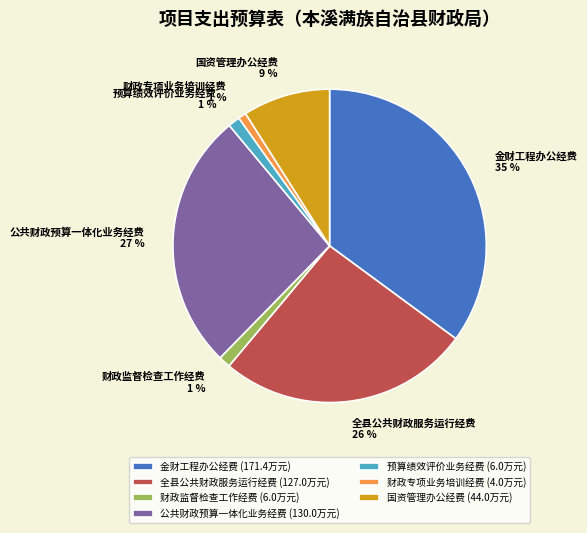

Combined, do 财政专项业务培训经费 and 国资管理办公经费 account for over 50%?

No